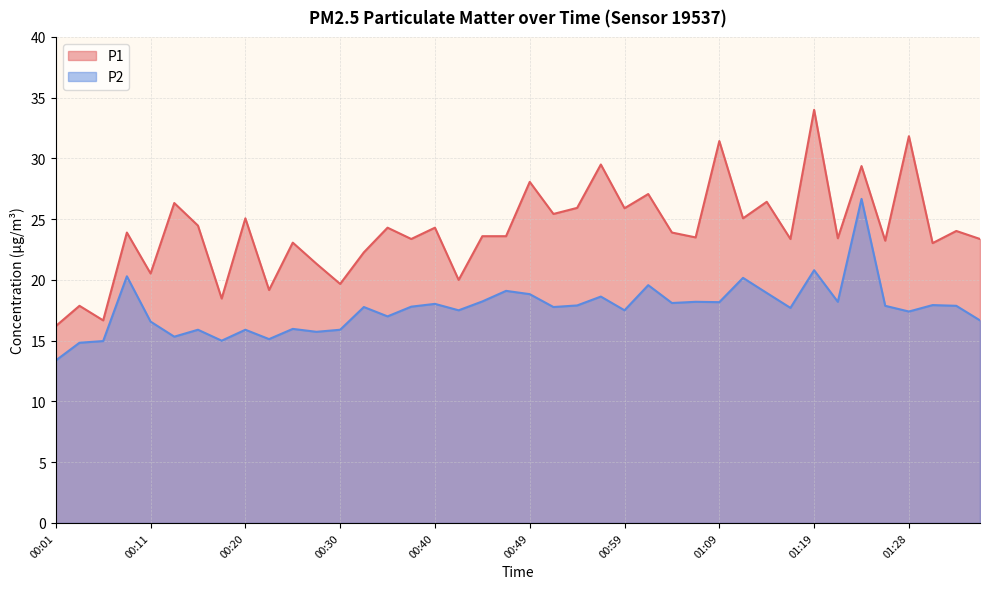

What is the label of the 1st point from the right?

01:36